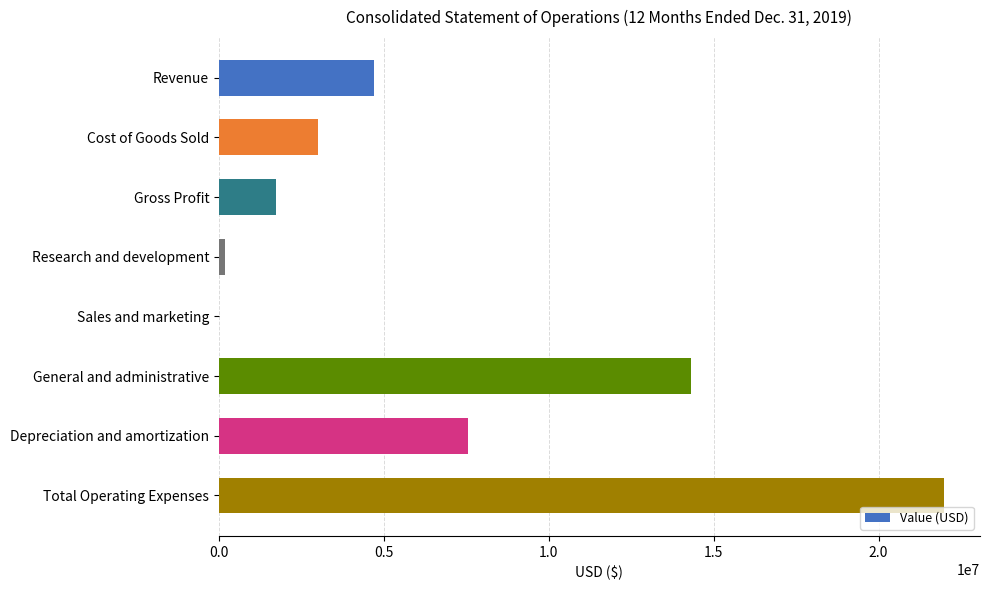

True or false: the data shows 1627087 at Revenue.

False